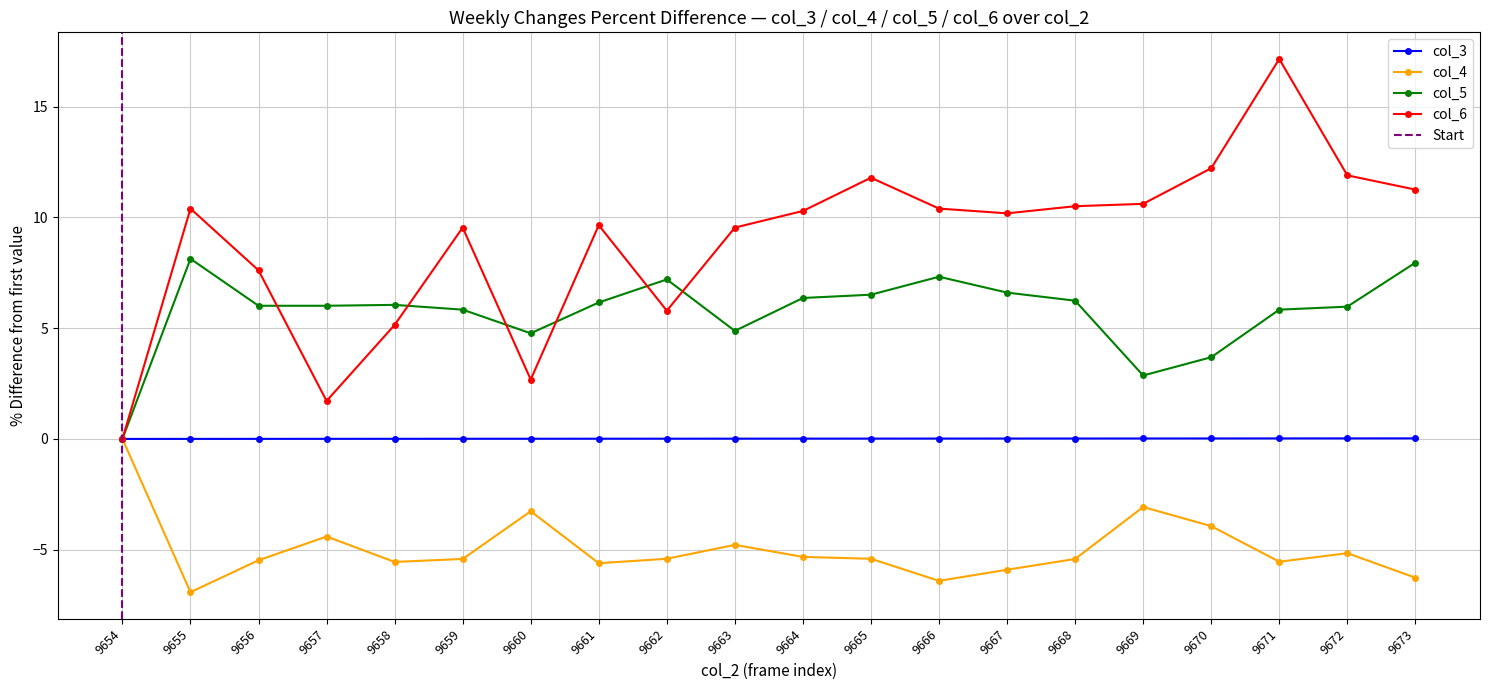

Rank the series by their average value, from lowest to highest.

col_4, col_3, col_5, col_6